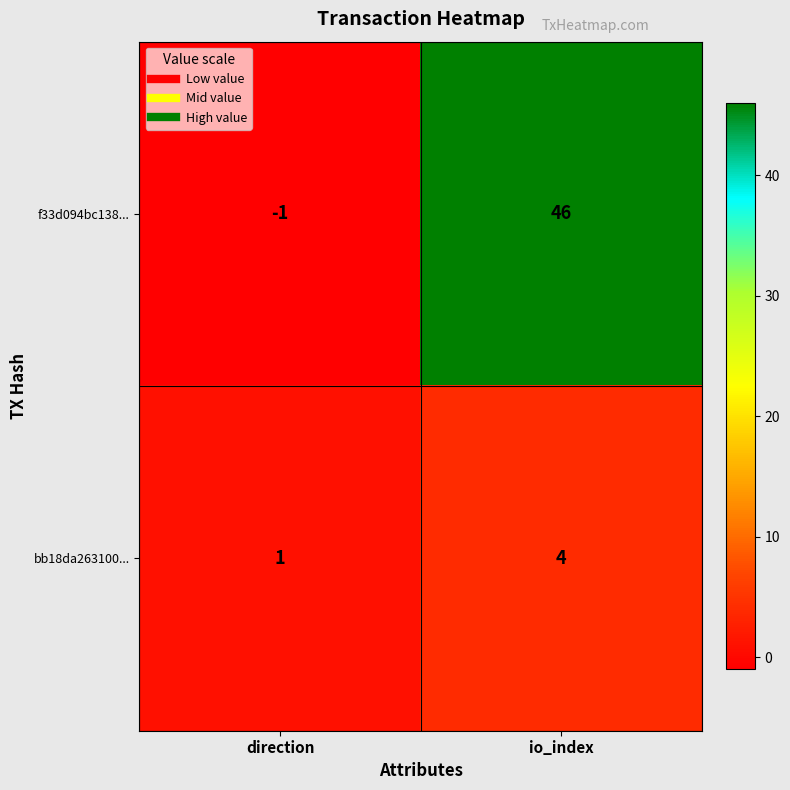

The f33d094bc138... series shows 46 at io_index. True or false?

True